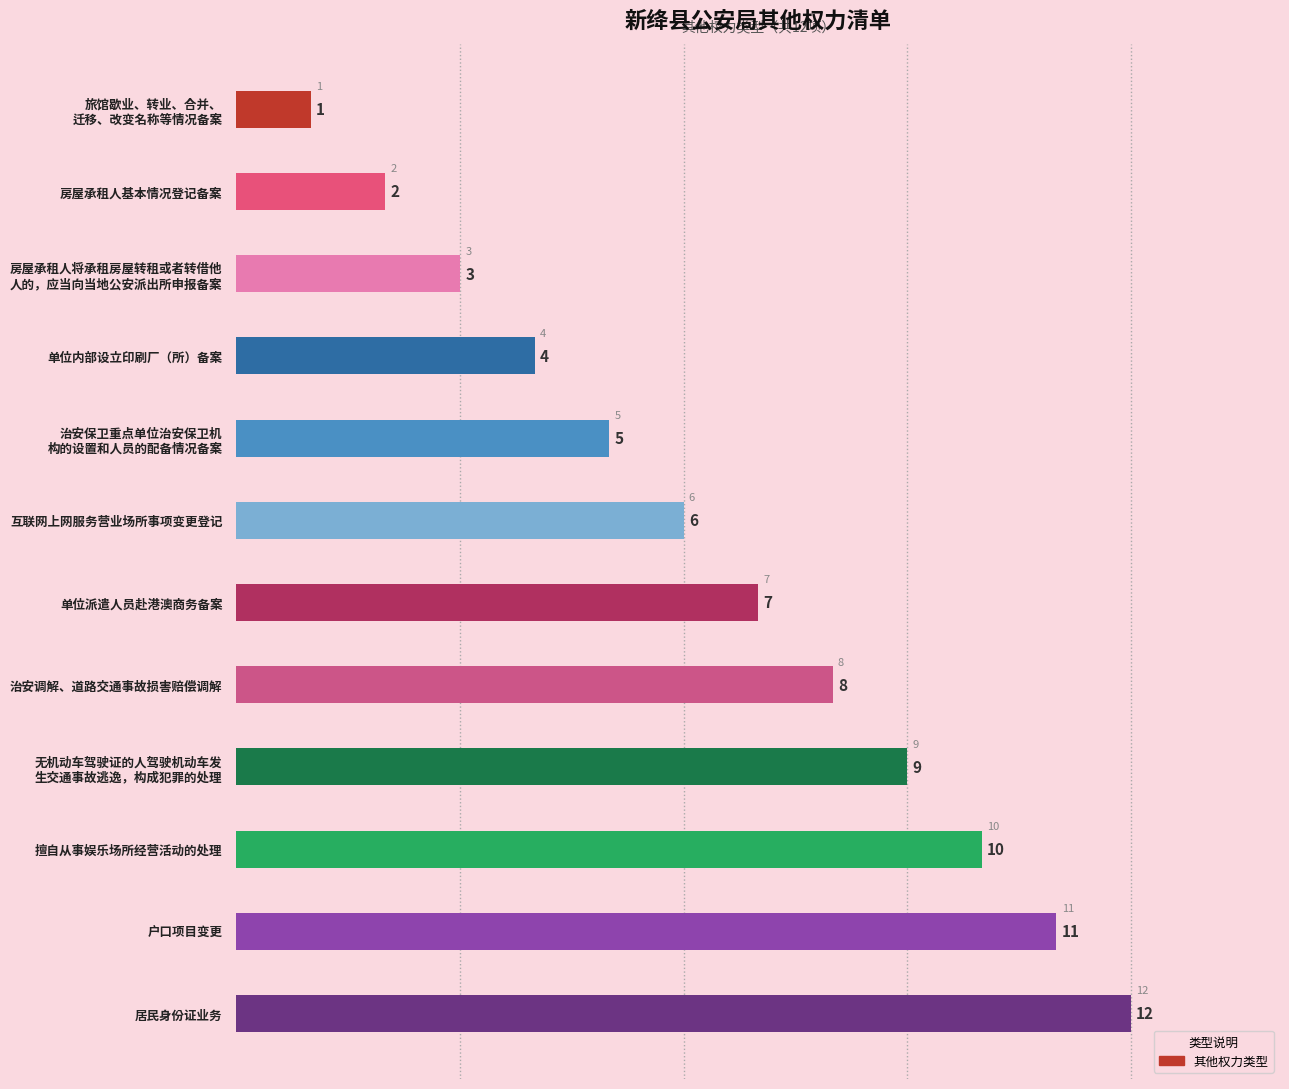

Are the bars horizontal?

Yes